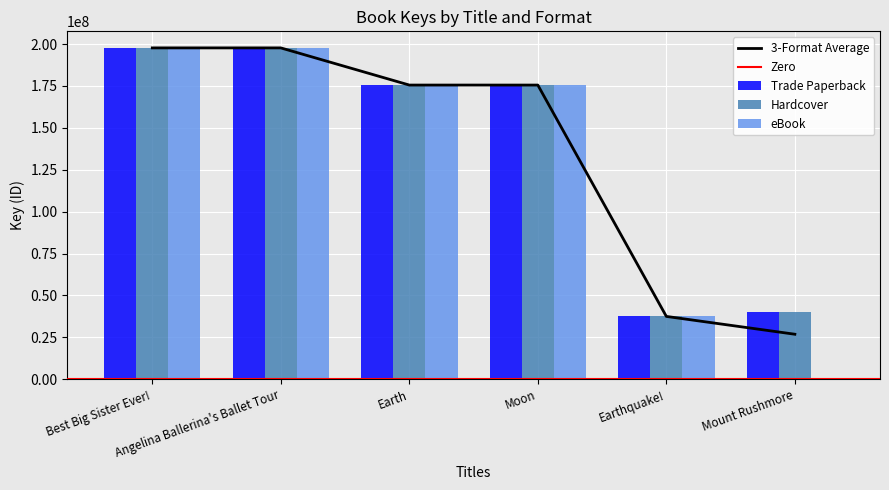

What is the value of the eBook bar at the 5th from the left?

37493132